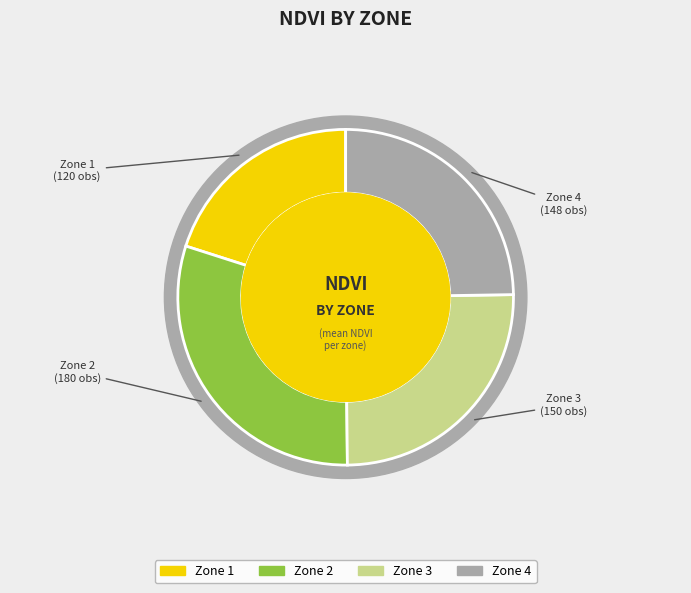

Does Zone 2 account for over 50% of the chart?

No